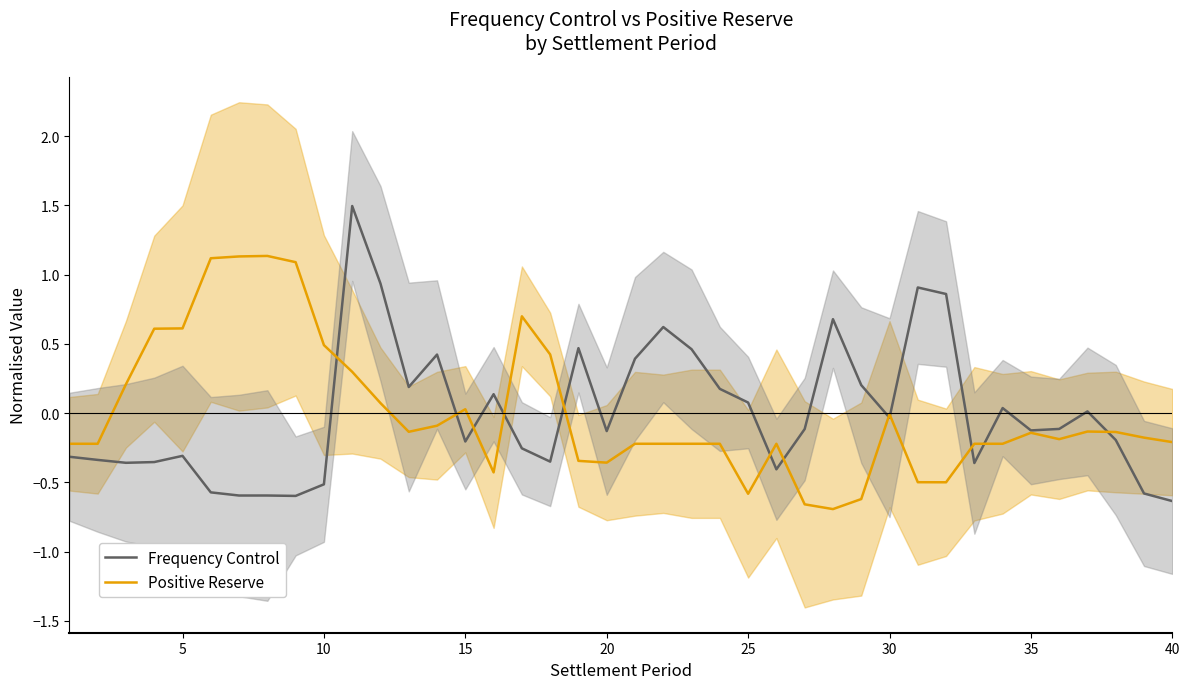

What is the maximum value for Frequency Control?

1.5